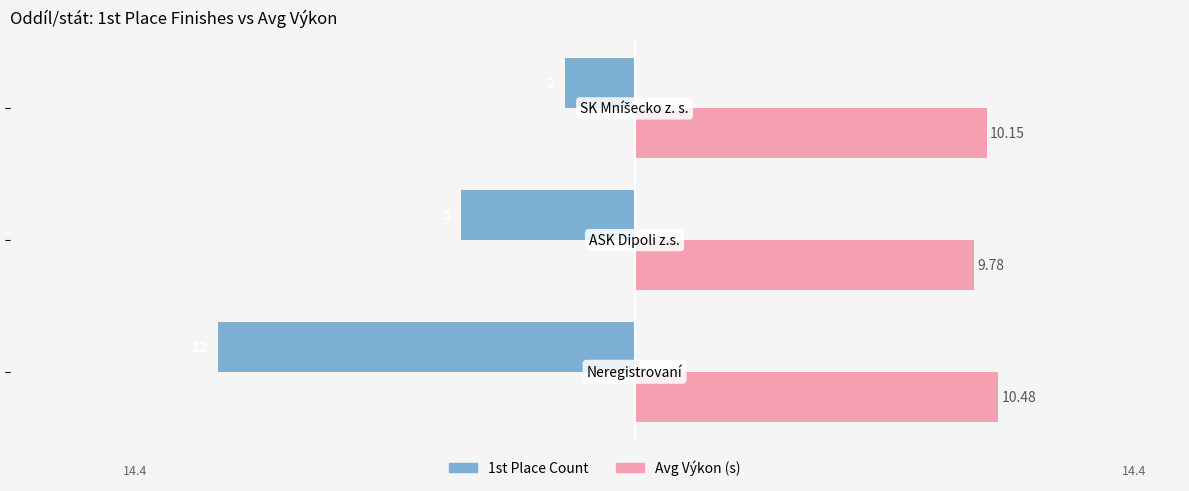

Which series has the largest range (max minus min)?

1st Place Count